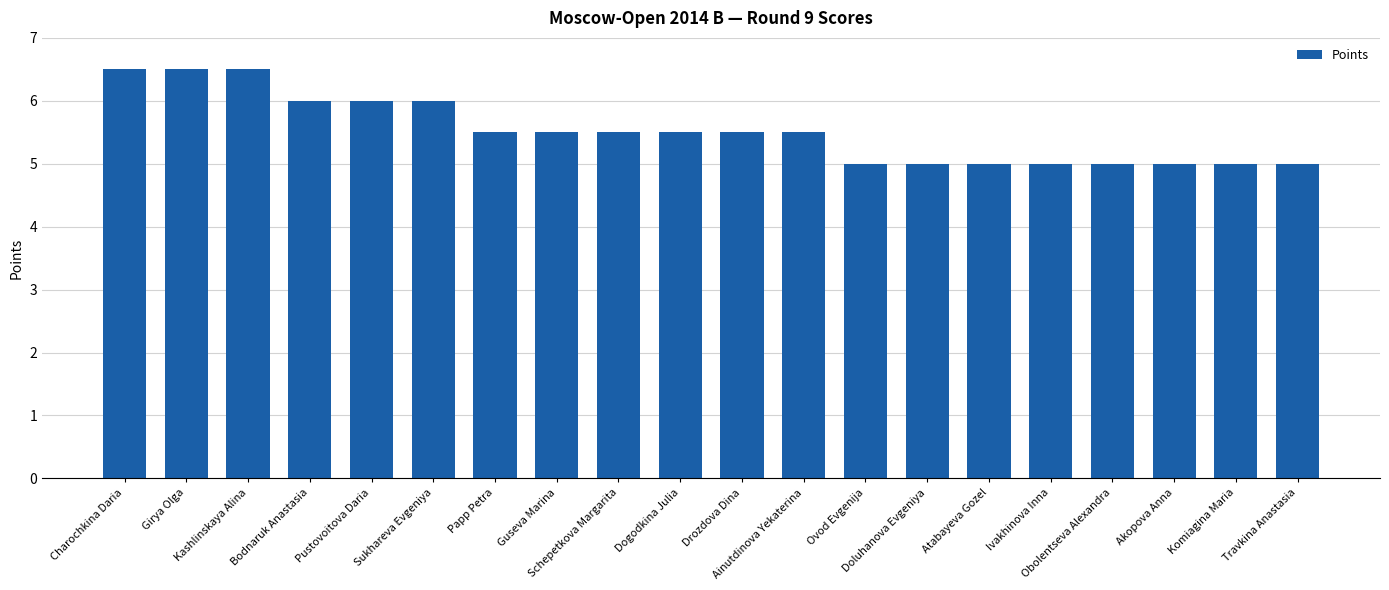

What is the greatest value displayed?

6.5